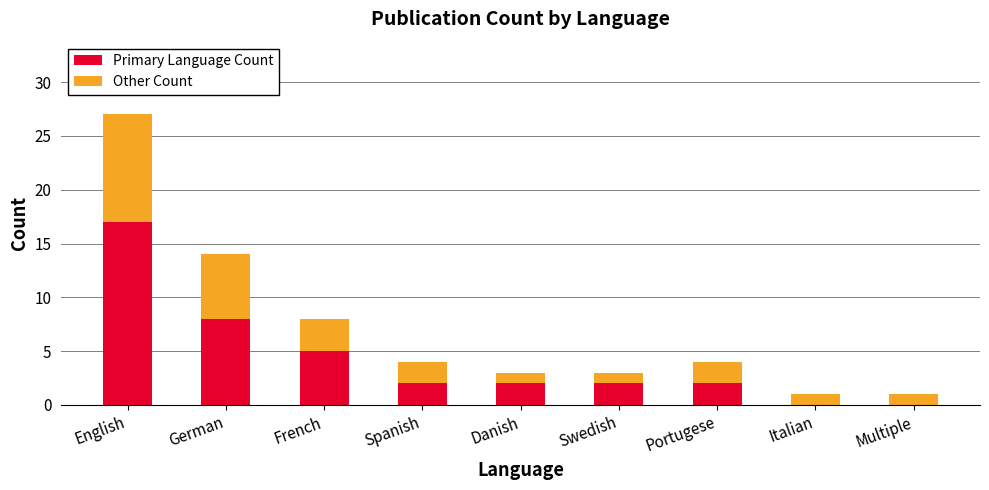

What are all the series names shown in the legend?

Primary Language Count, Other Count